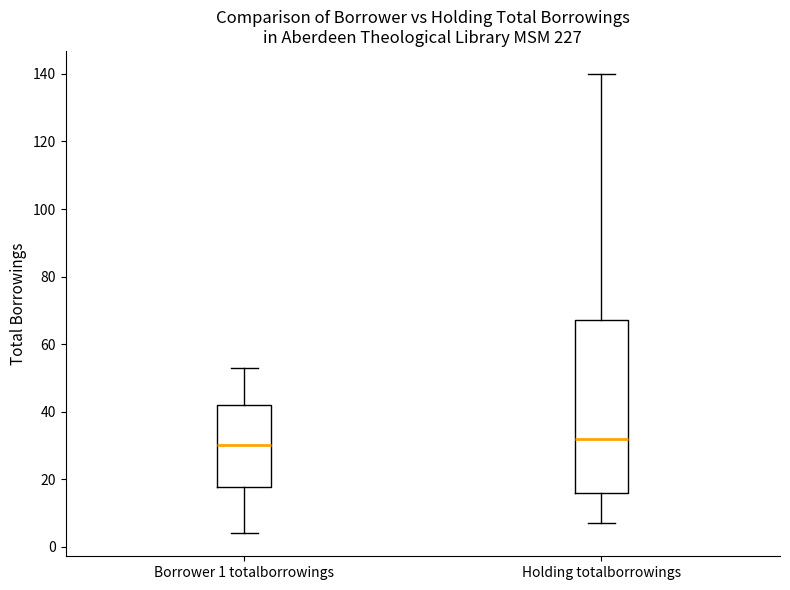

Reading left to right, read every box against the y-axis: the position of its median line, the range the box covers, and the ends of its whiskers. The values are not printed on the chart, so give them approximately, as read against the axis.

Borrower 1 totalborrowings: median 30, box 18 to 42, whiskers 4 to 54
Holding totalborrowings: median 32, box 16 to 68, whiskers 8 to 140